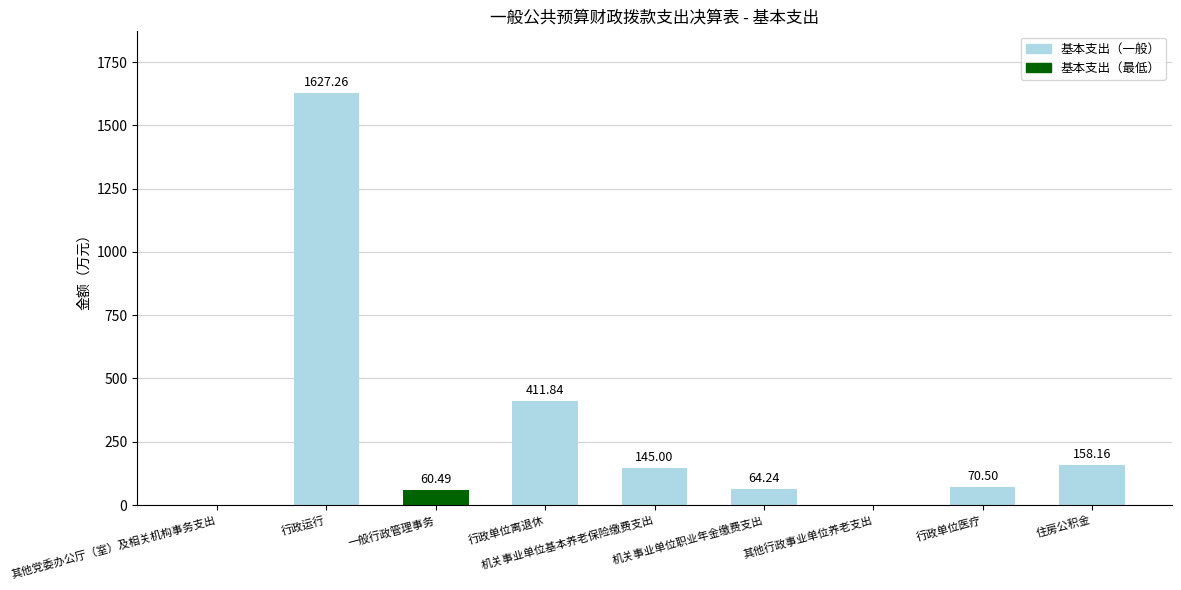

What is the sum of all values?

2537.5